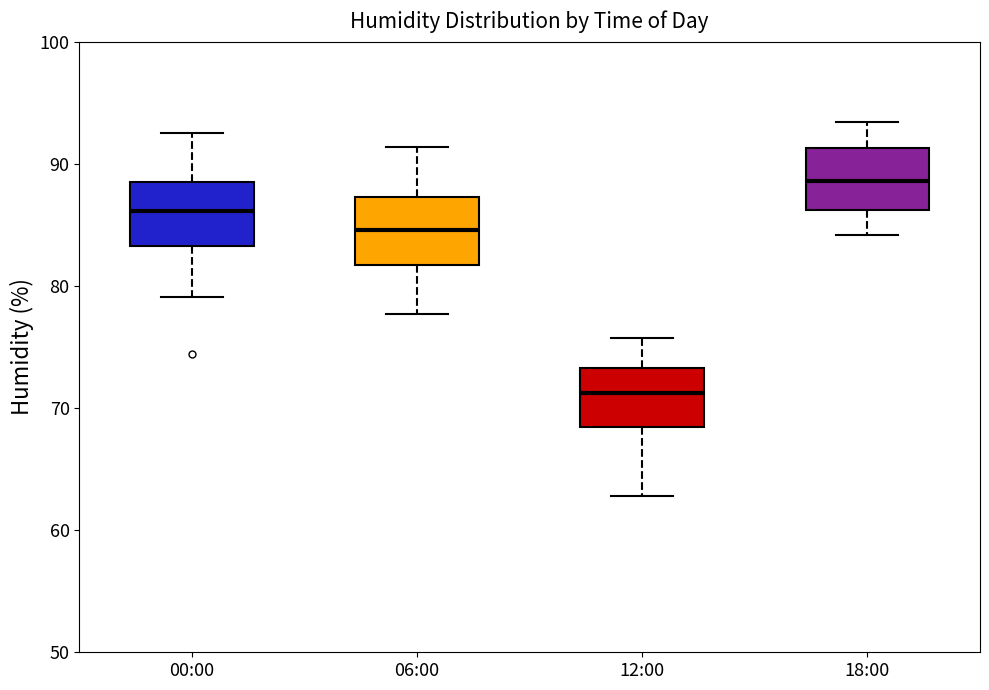

Where does the upper whisker of the box for 00:00 end on the y-axis? The values are not printed on the chart, so give them approximately, as read against the axis.

93